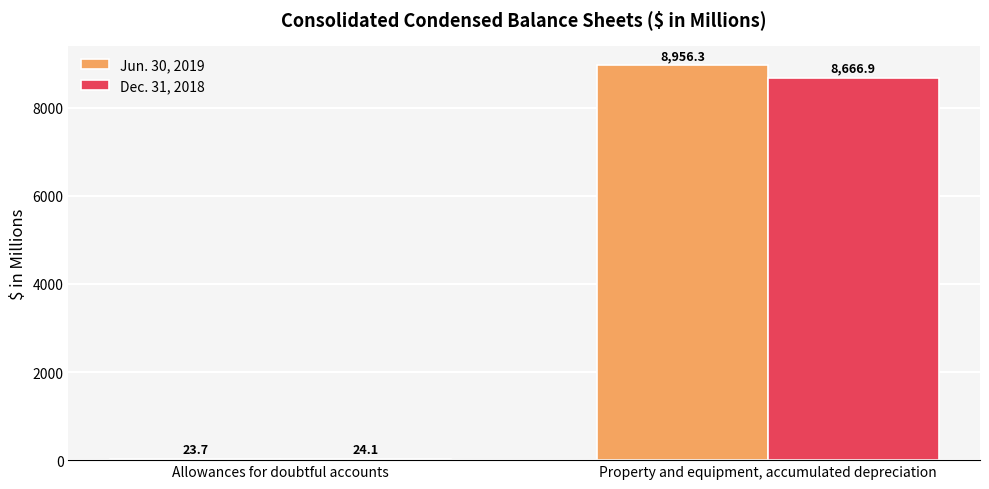

Is it true that Jun. 30, 2019 equals 23.7 at Allowances for doubtful accounts?

True